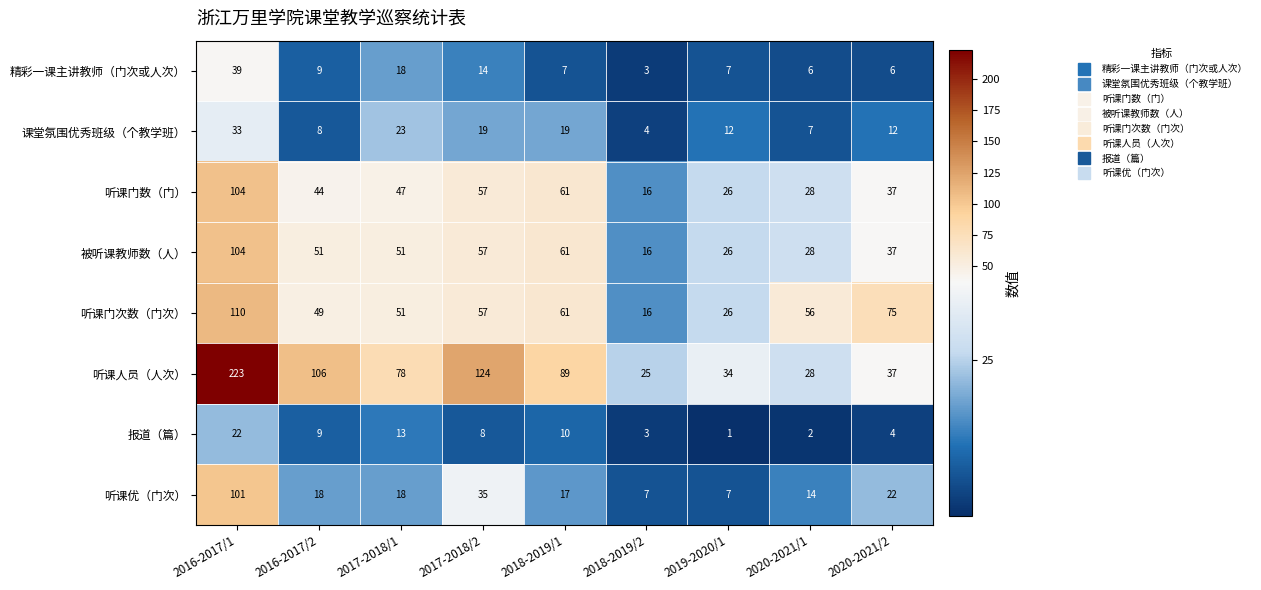

At which label does 听课门次数（门次） first exceed 56?

2016-2017/1